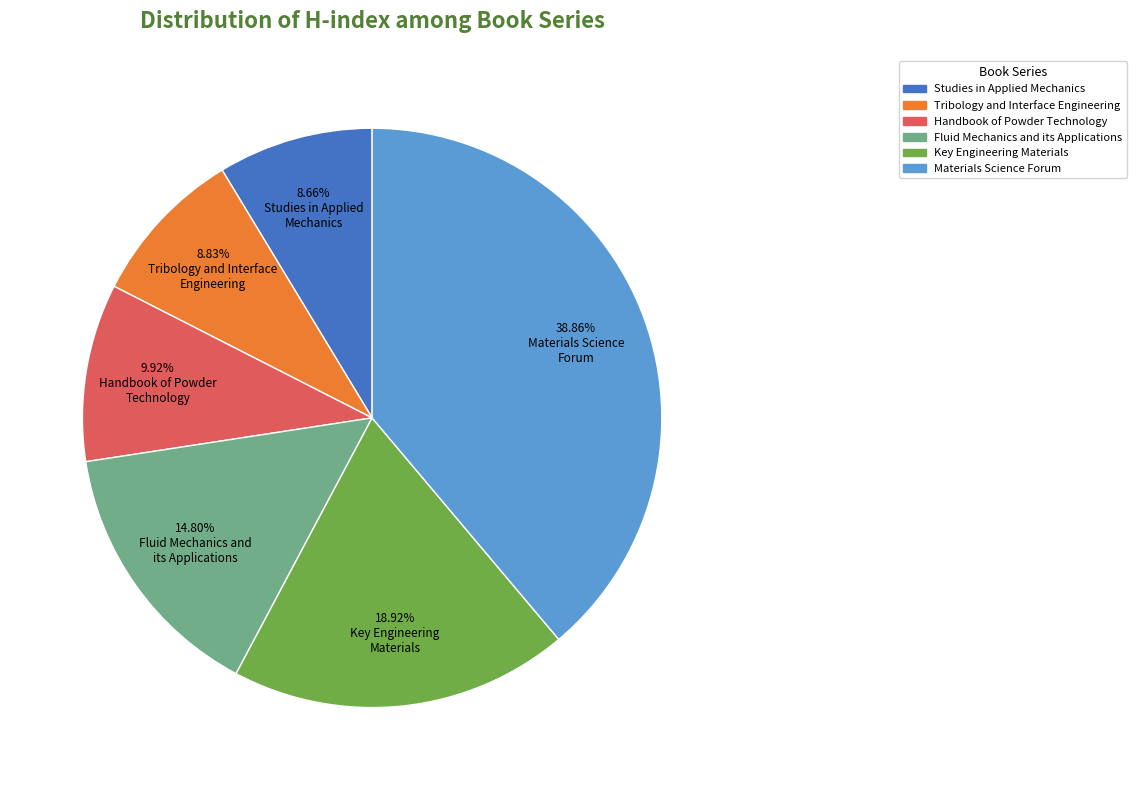

Which category has the biggest portion of the pie?

Materials Science Forum